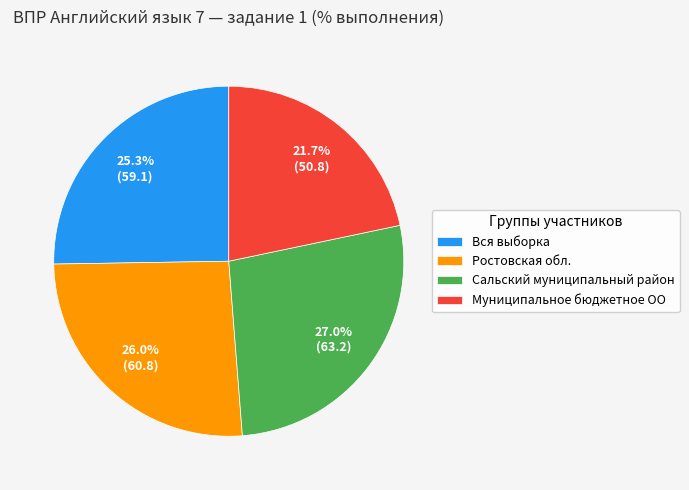

What is the largest slice in the pie chart?

Сальский муниципальный район